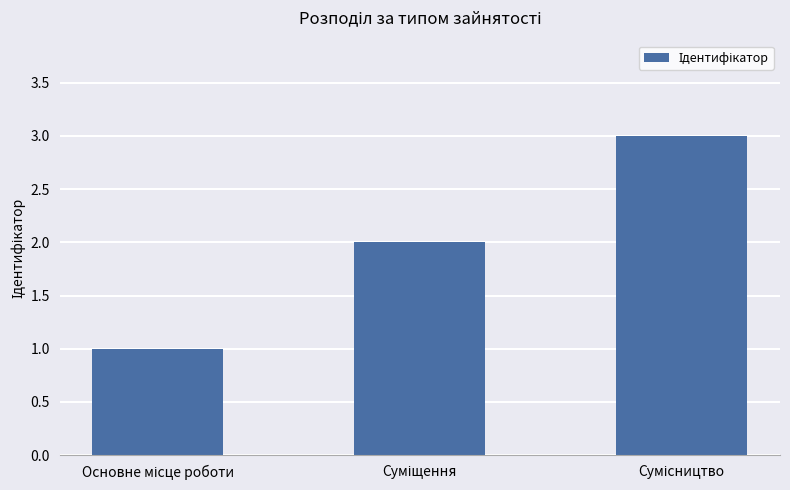

What is the difference between the second highest and minimum values?

1